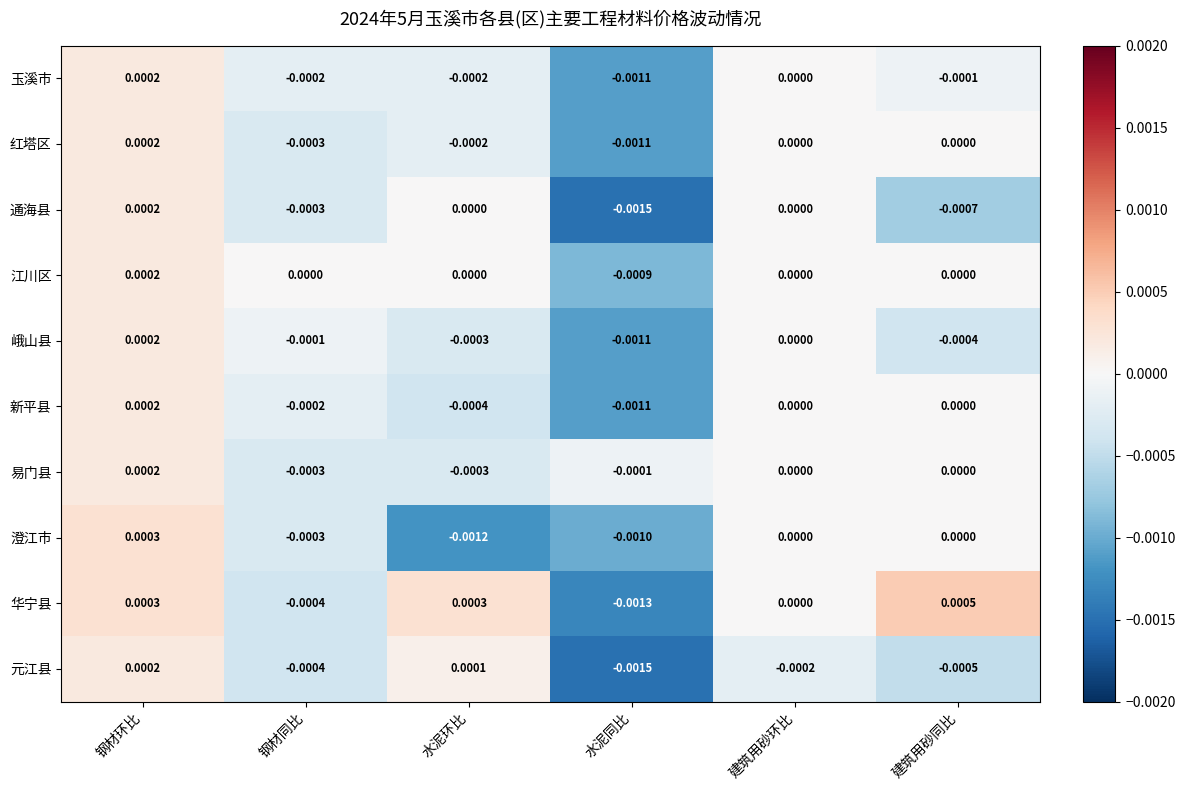

At which label does 江川区 first exceed 0?

钢材环比